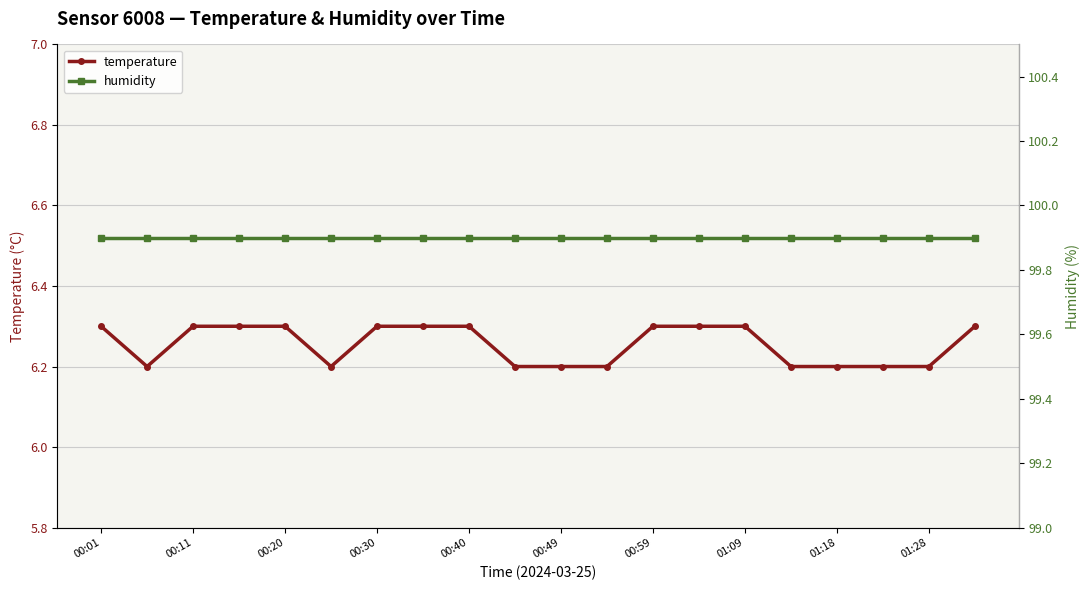

What is the minimum value for temperature?

6.2